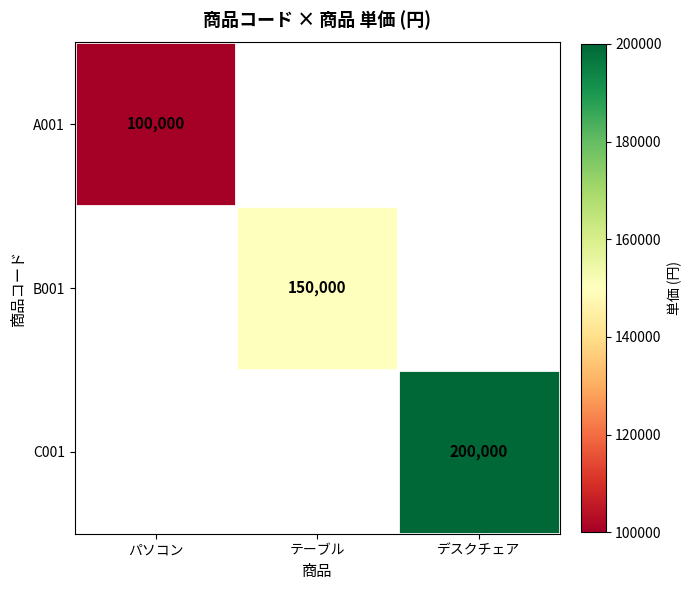

At how many categories does at least one series exceed 109218?

2